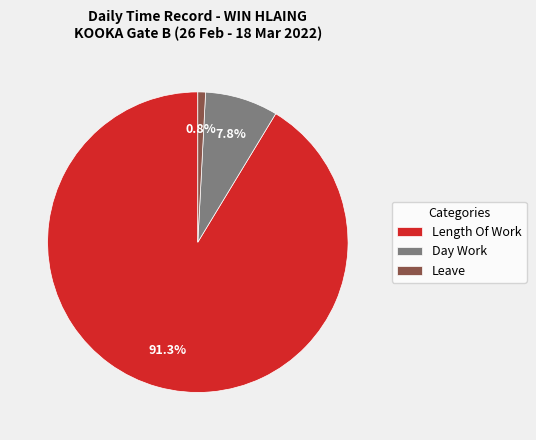

To the nearest percent, what is the average slice percentage?

33%